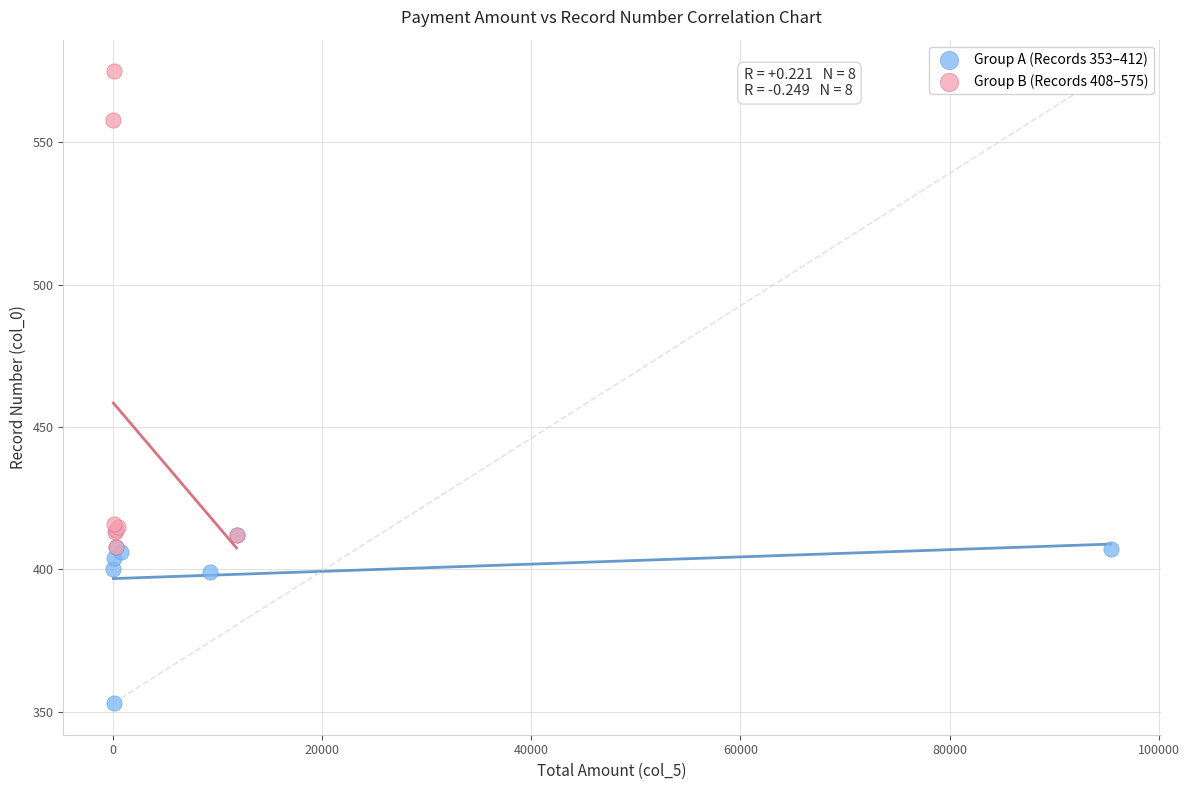

Which series has the largest Y range (max minus min)?

Group B (Records 408–575)